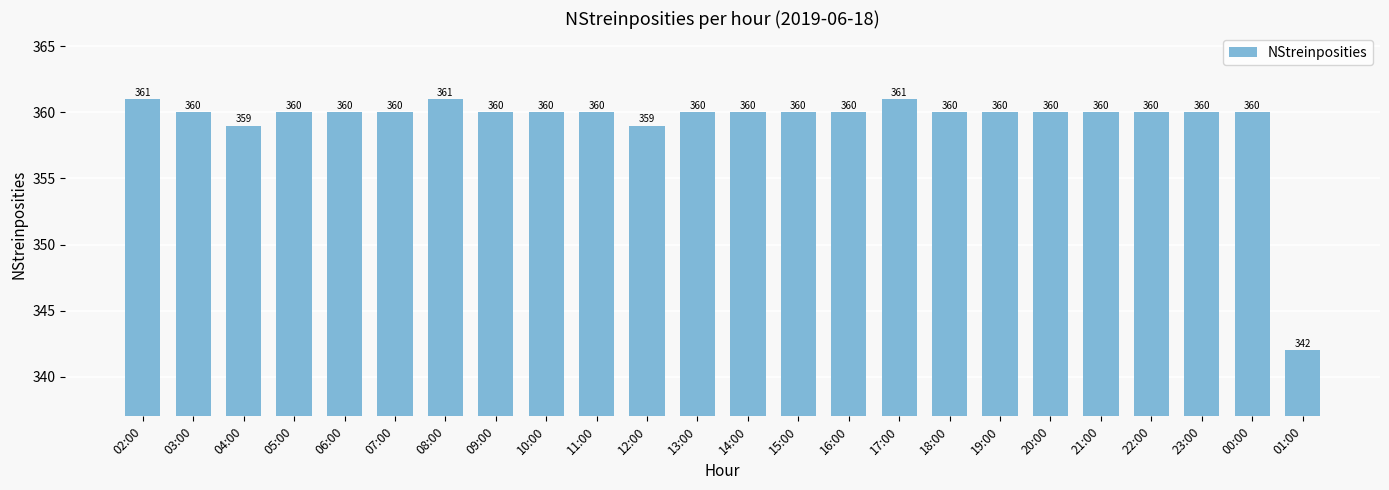

The chart shows a value of 513 at 21:00. True or false?

False